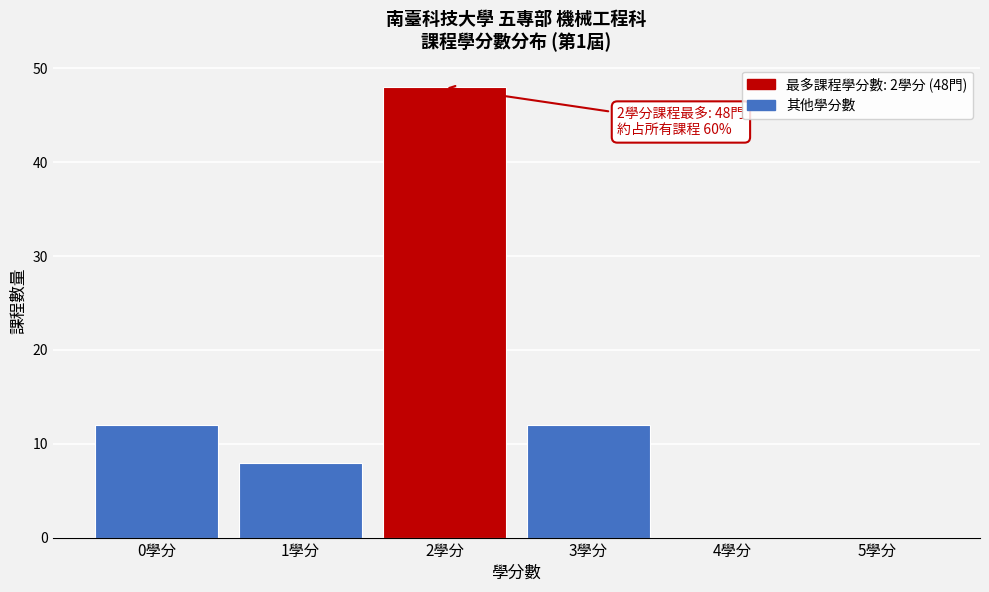

Reading right to left, list all the values displayed in this chart.

5學分=0	4學分=0	3學分=12	2學分=48	1學分=8	0學分=12